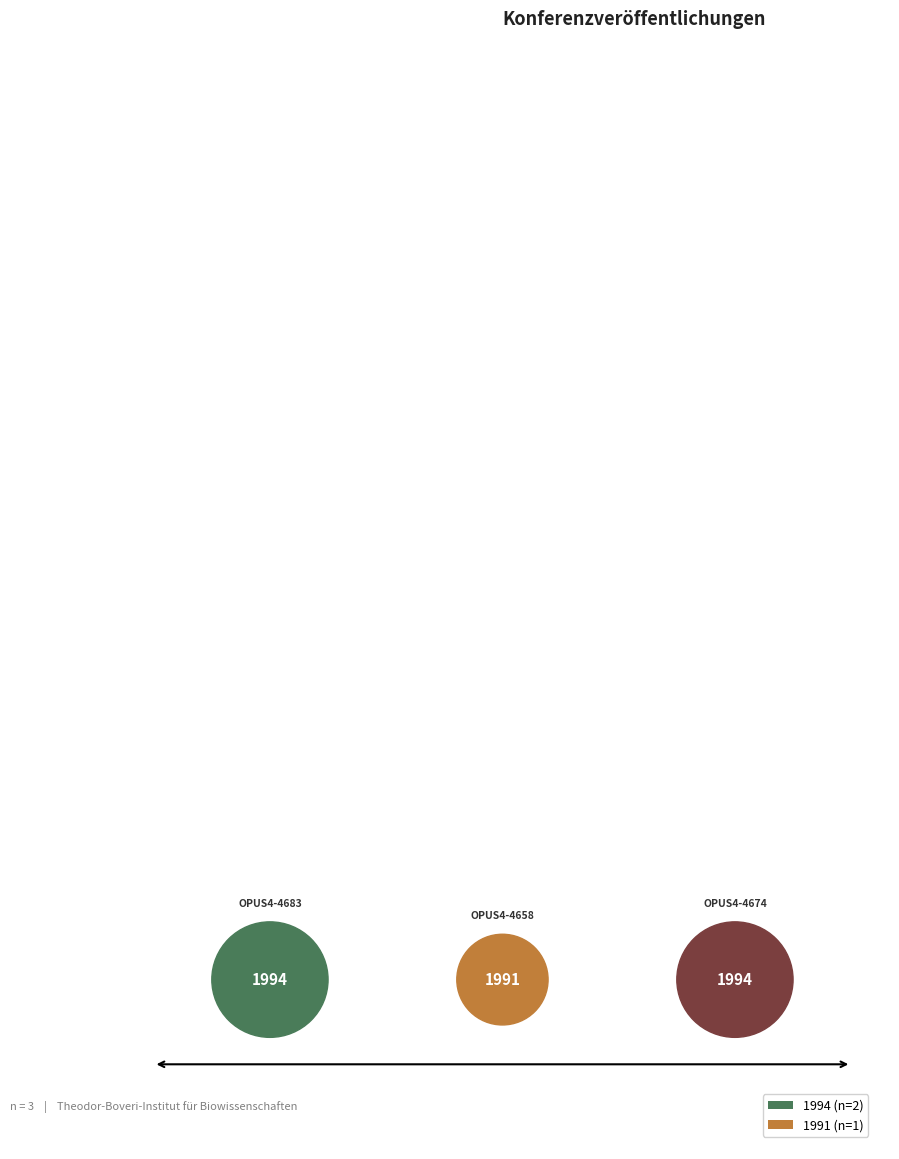

How much of the chart is everything except OPUS4-4674?

66.6%